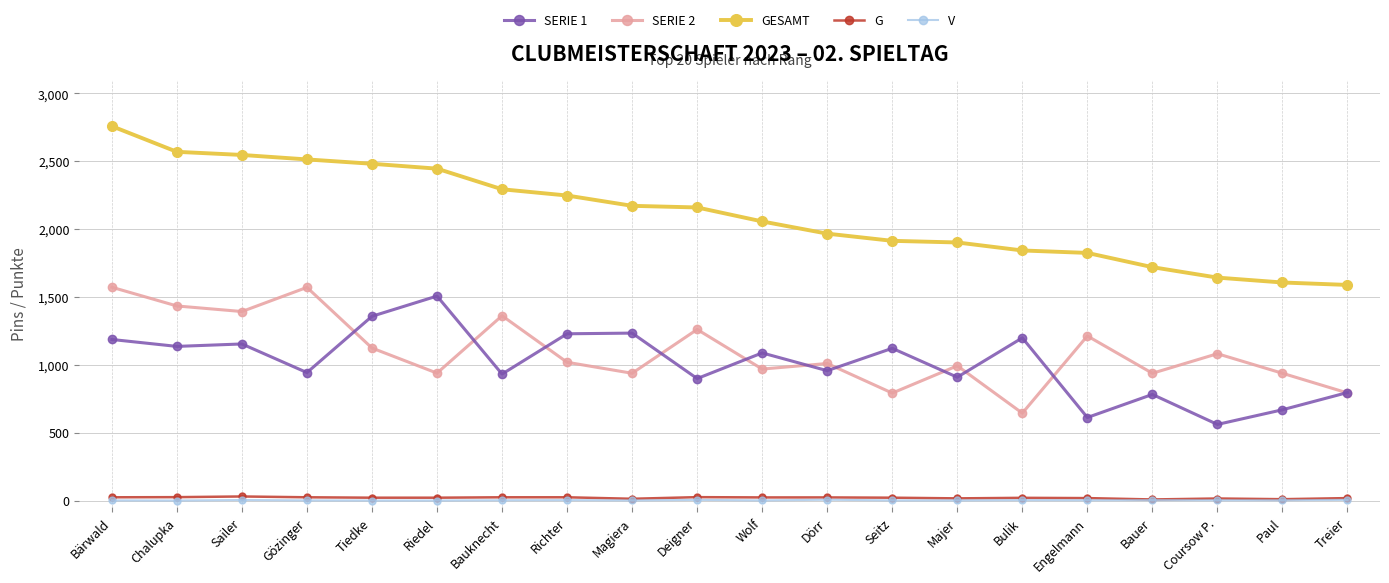

Is it true that G equals 25 at Deigner?

True